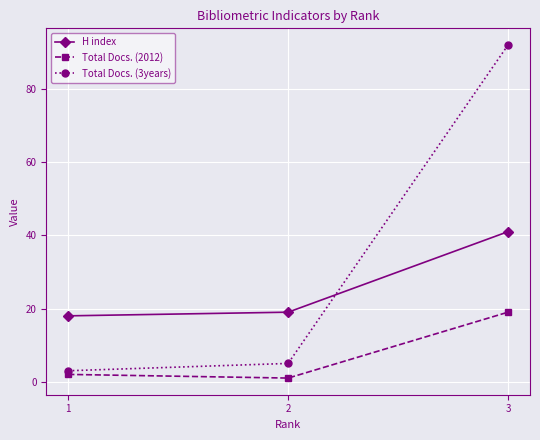

List the labels in order of Total Docs. (2012) value, smallest first.

2, 1, 3